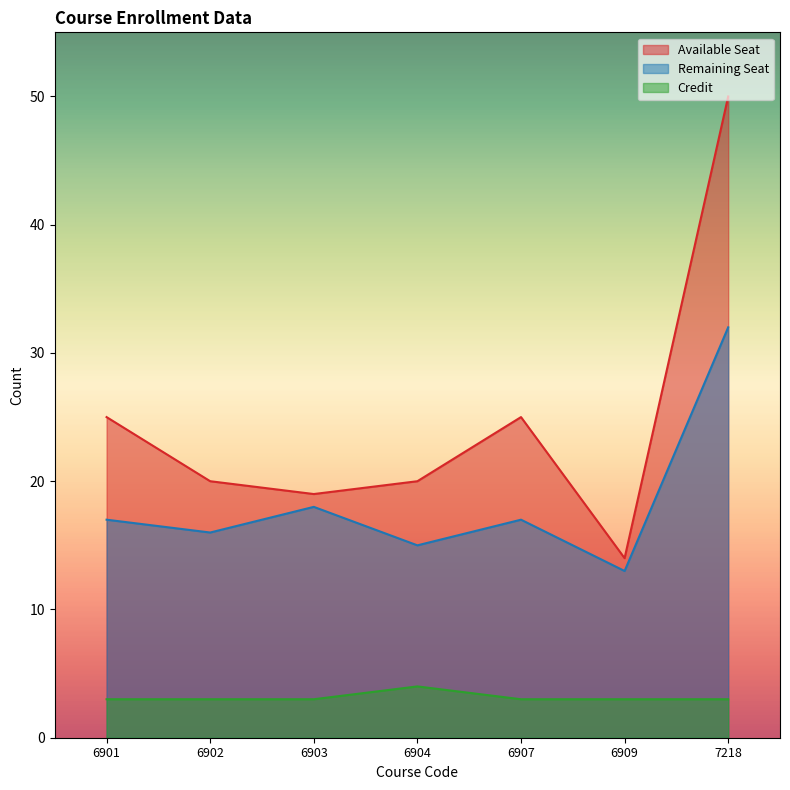

Between 6902 and 6904, which is larger?

6902